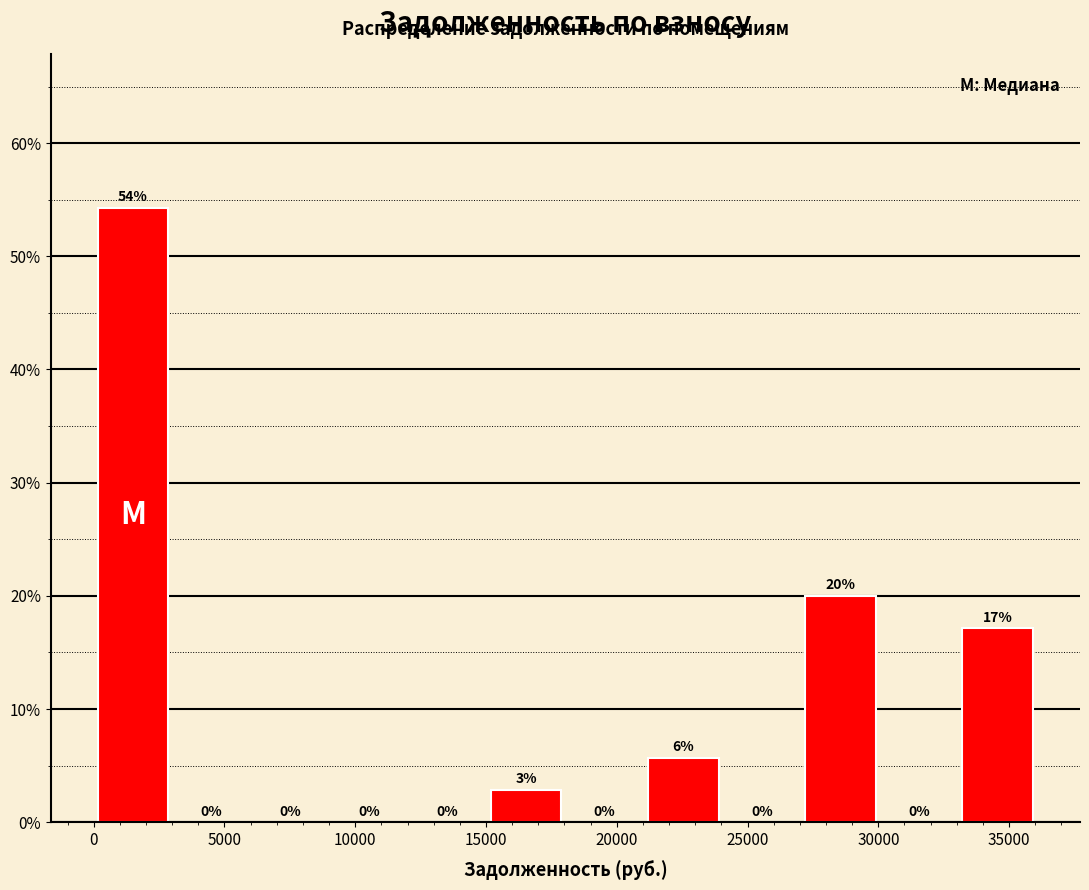

Which range on the x-axis has the tallest bar?

0 to 3000